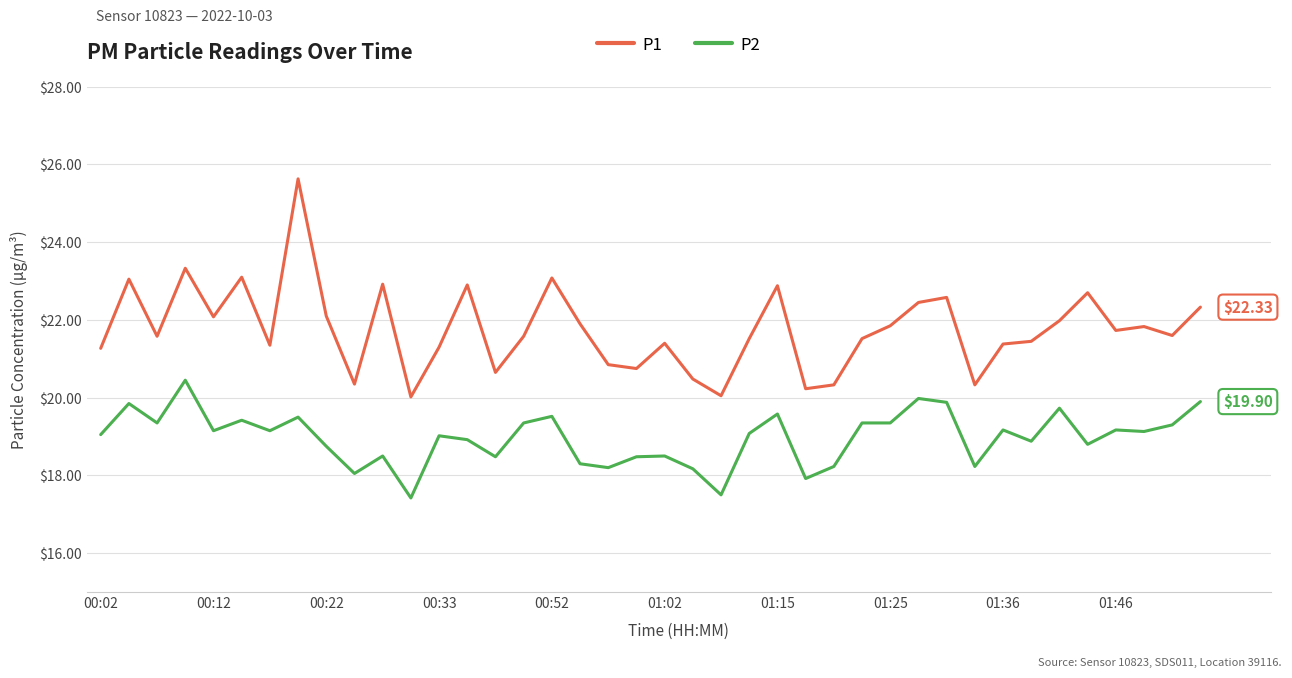

Which series has the largest total across all categories?

P1